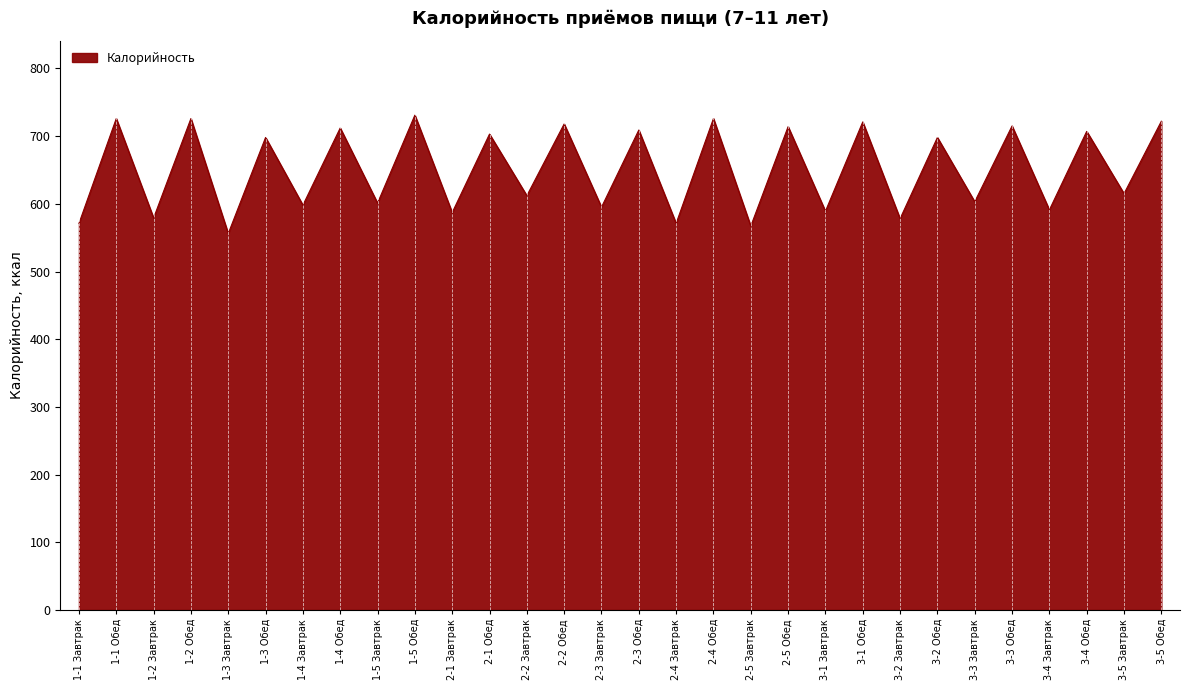

What position from the right is 1-2 Обед?

27